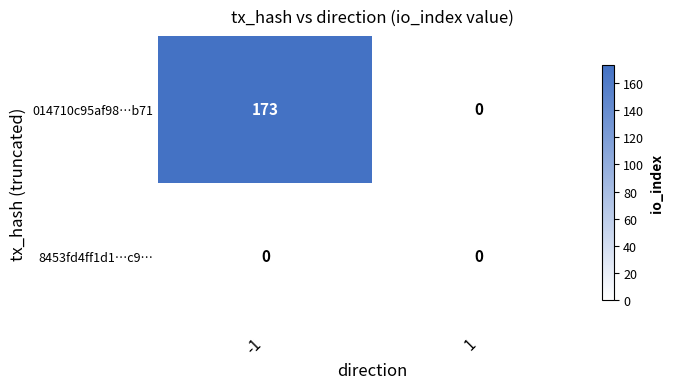

Reading left to right, extract all data points from this chart.

014710c95af98…b71: -1=173	1=0
8453fd4ff1d1…c9…: -1=0	1=0